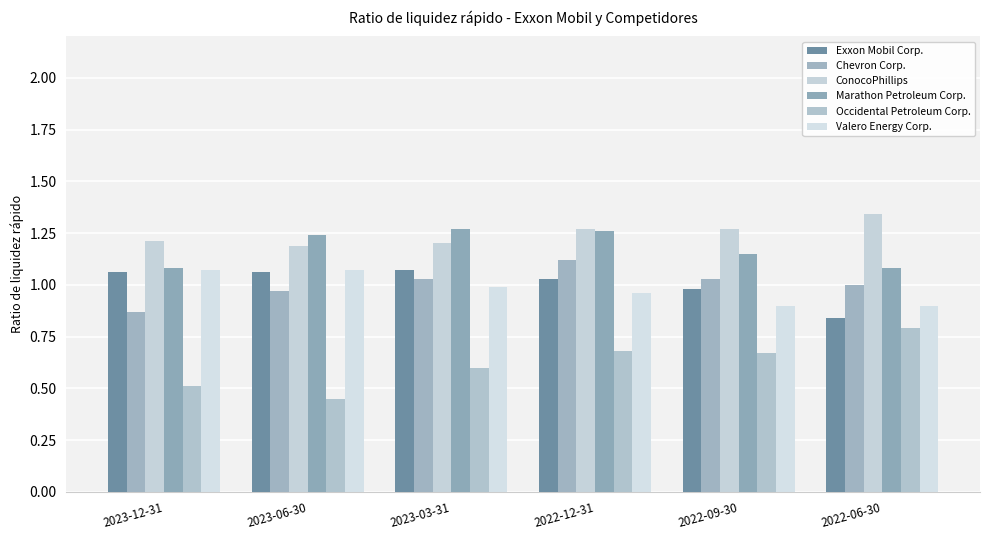

How many groups of bars are there?

6